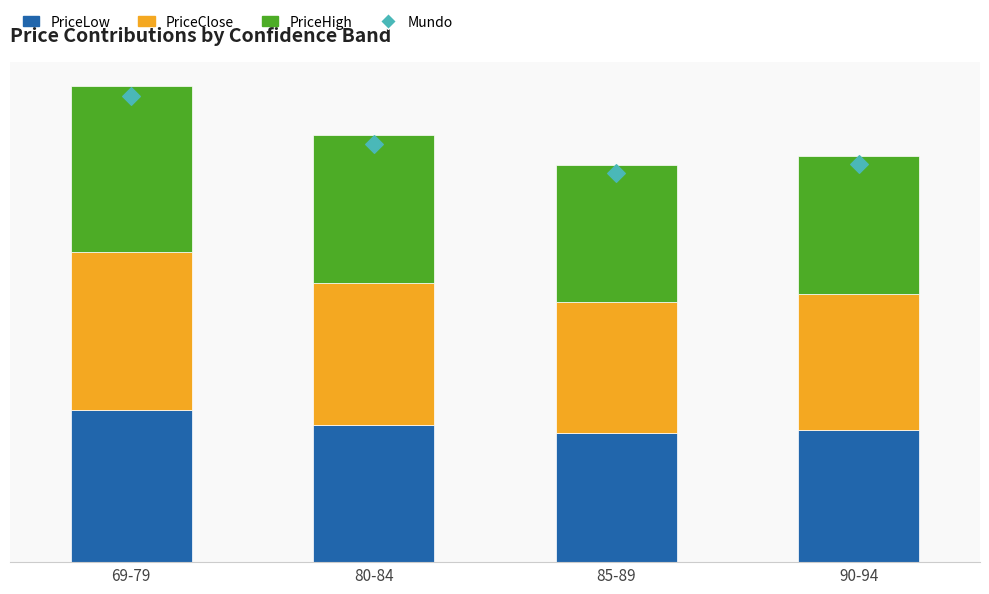

Which series contains the lowest Y value?

PriceLow